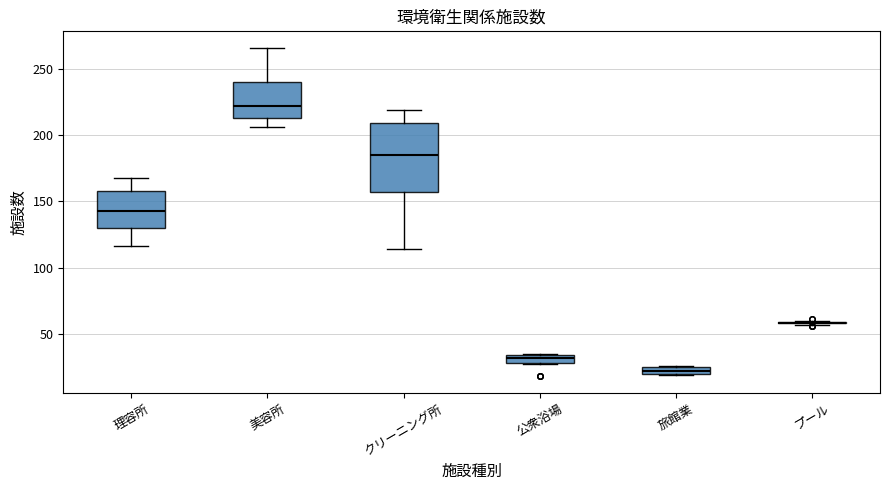

Where does the upper whisker of the box for クリーニング所 end on the y-axis? The values are not printed on the chart, so give them approximately, as read against the axis.

220